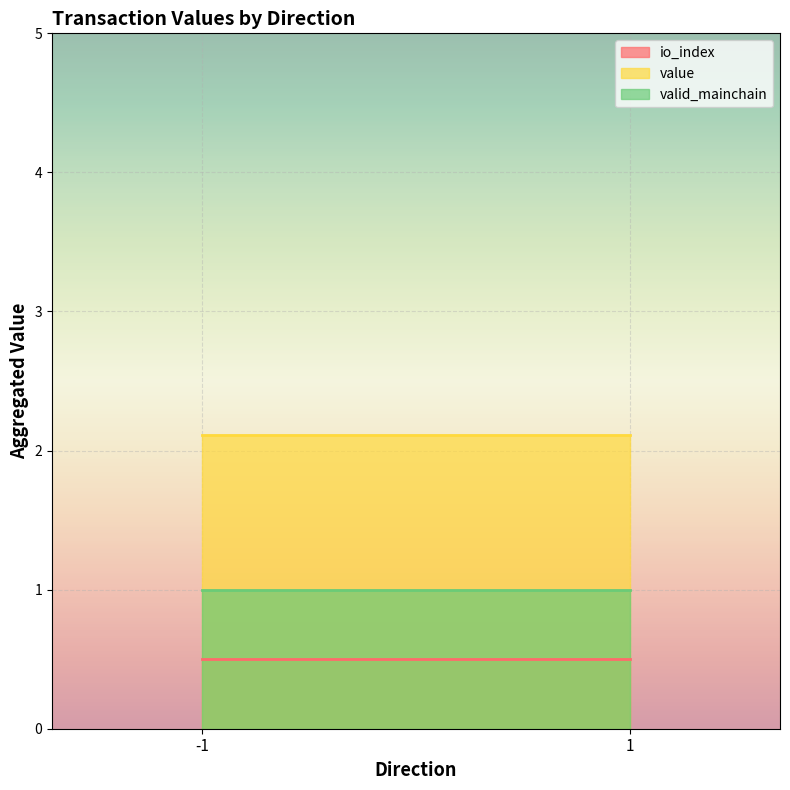

What is the spread (max minus min) of values at -1?

1.6